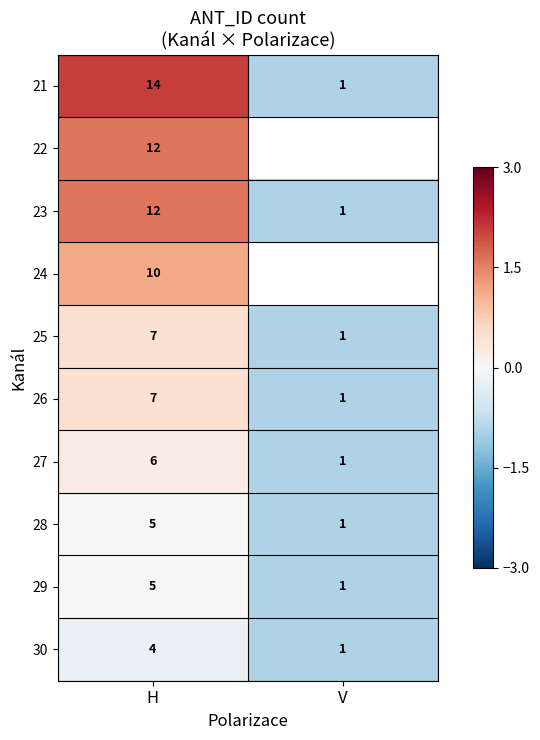

List the labels in order of 27 value, smallest first.

V, H